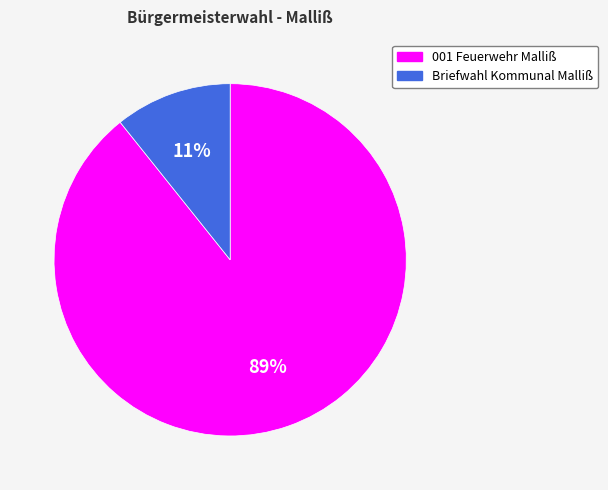

Combined, do 001 Feuerwehr Malliß and Briefwahl Kommunal Malliß account for over 50%?

Yes